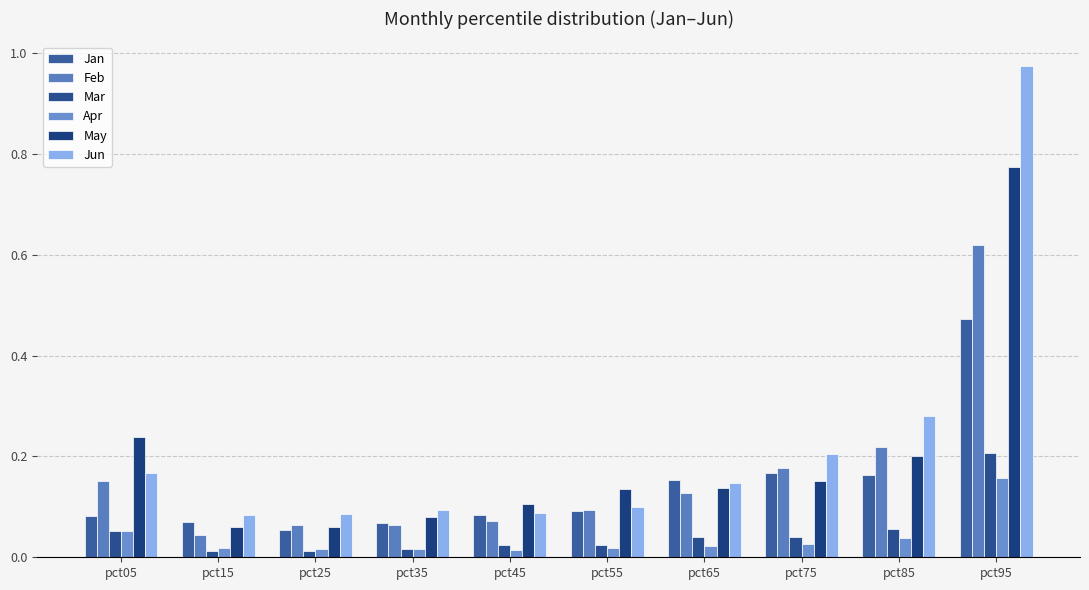

At which label does Apr reach its peak?

pct95